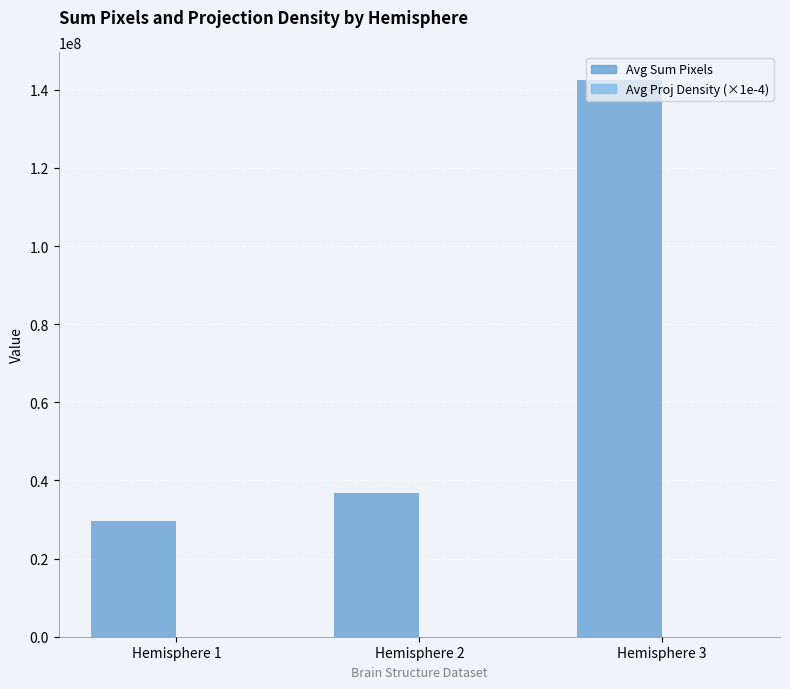

What is the highest value of the Avg Sum Pixels series?

142543044.4